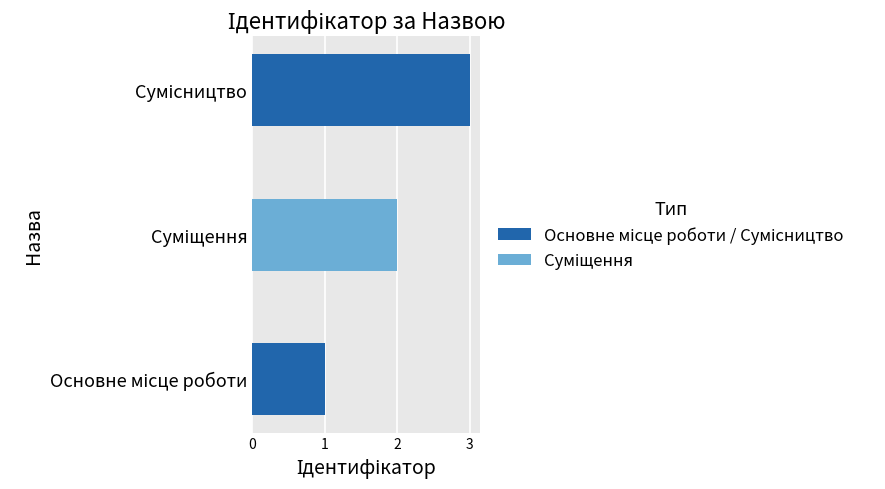

How many bars are there in total?

3